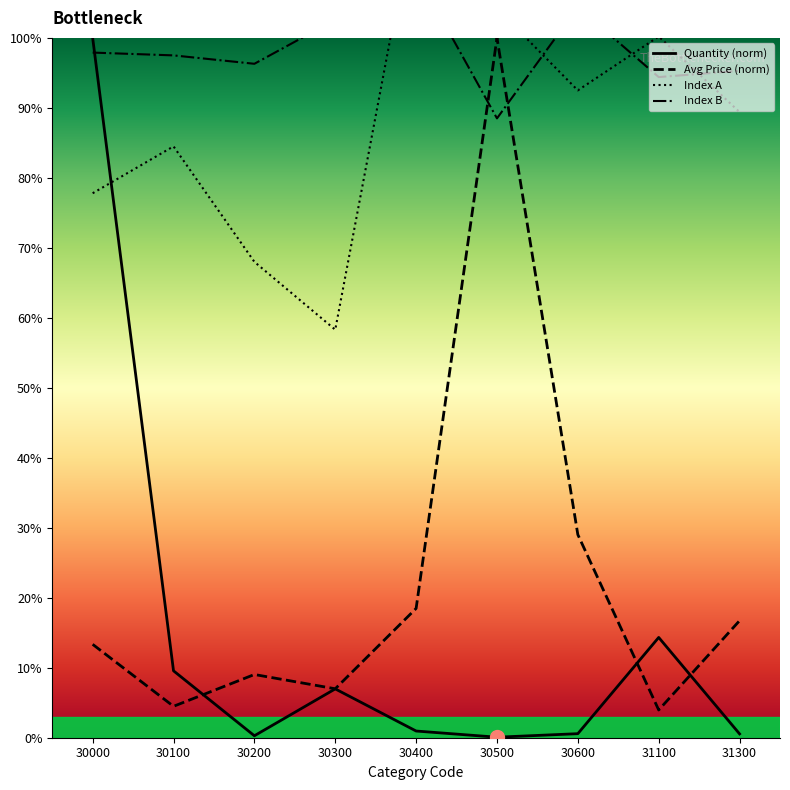

True or false: Index B has a value of 102.6 at 30300.

True